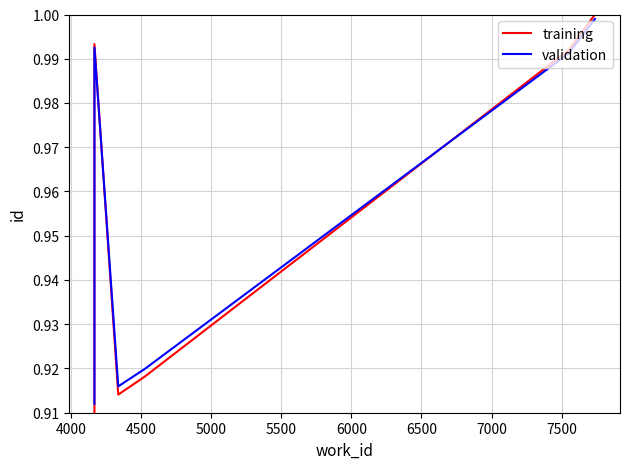

At 5500, list the series in order from smallest to largest.

training, validation